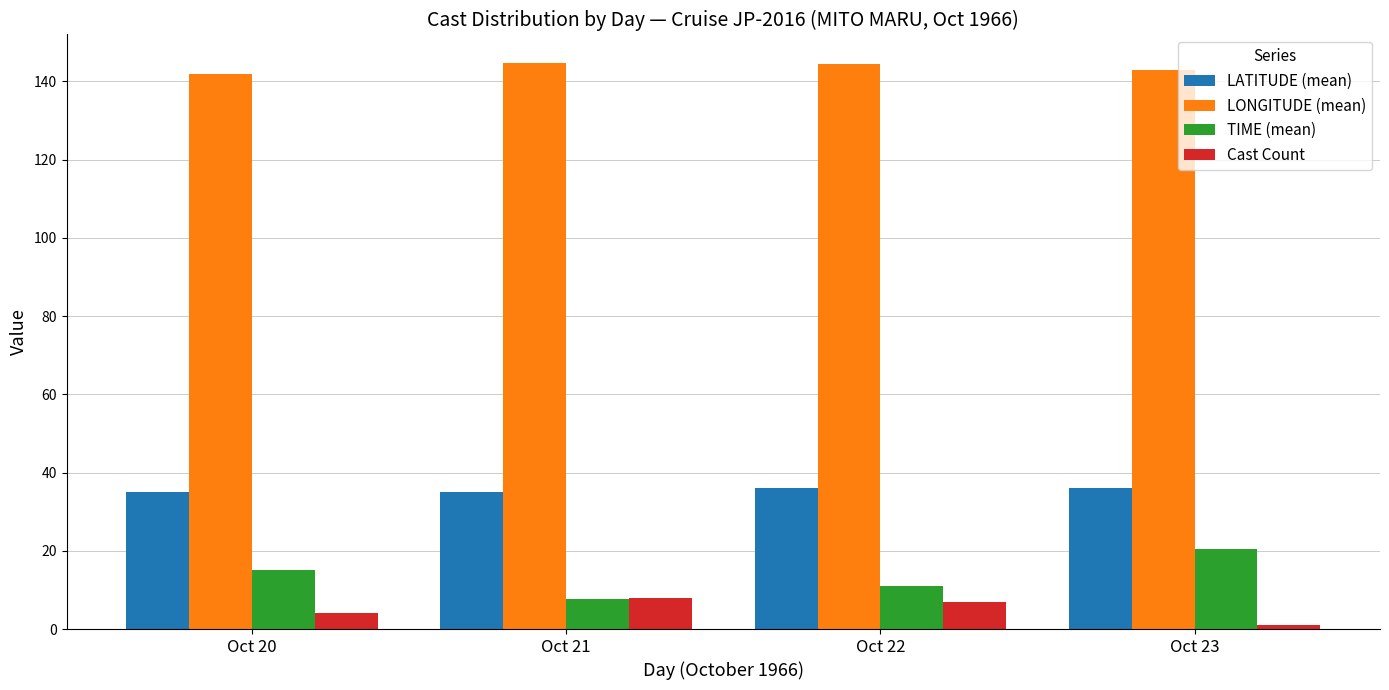

What is the difference between the highest and lowest values at Oct 20?

137.8